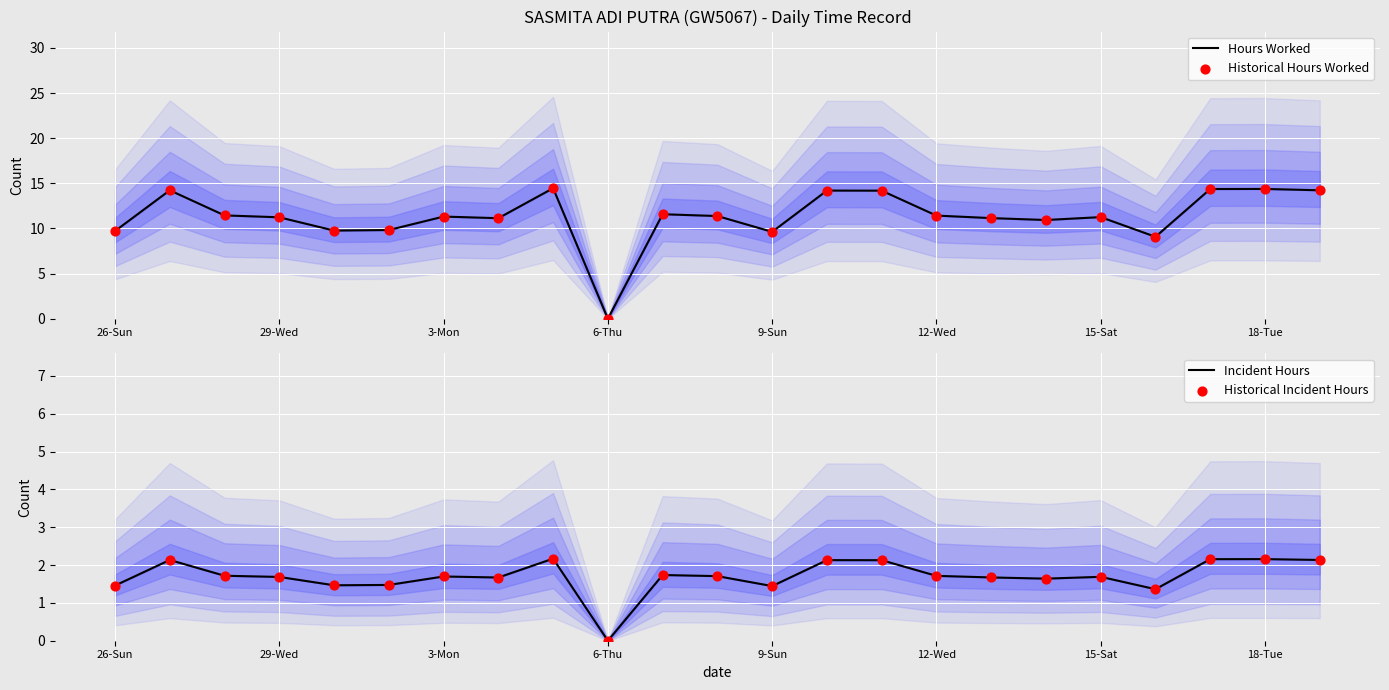

Which series reaches the minimum Y coordinate?

Hours Worked